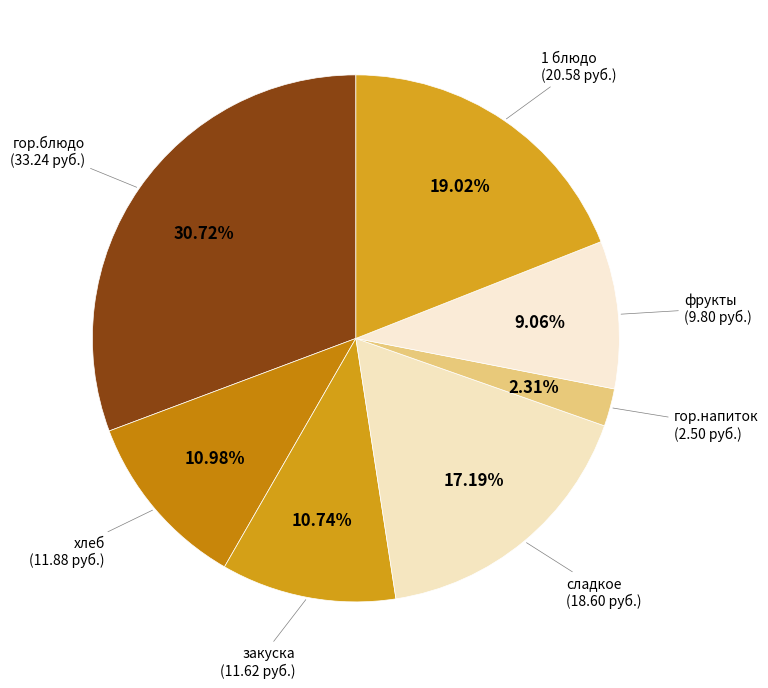

How many slices are in this pie chart?

7